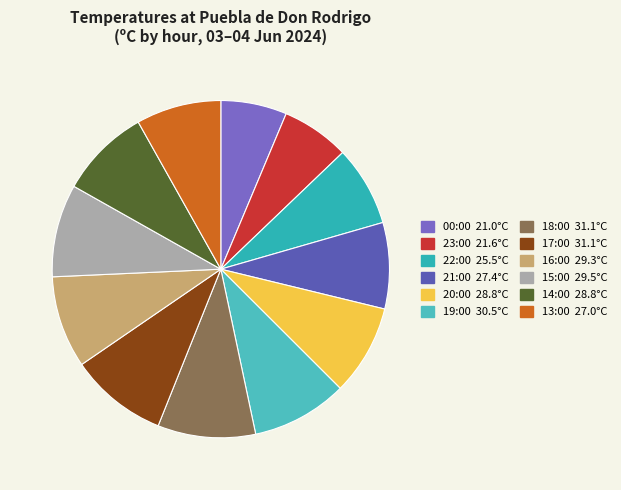

To the nearest percent, what is the difference between the 14:00 and 18:00 slice percentages?

1%